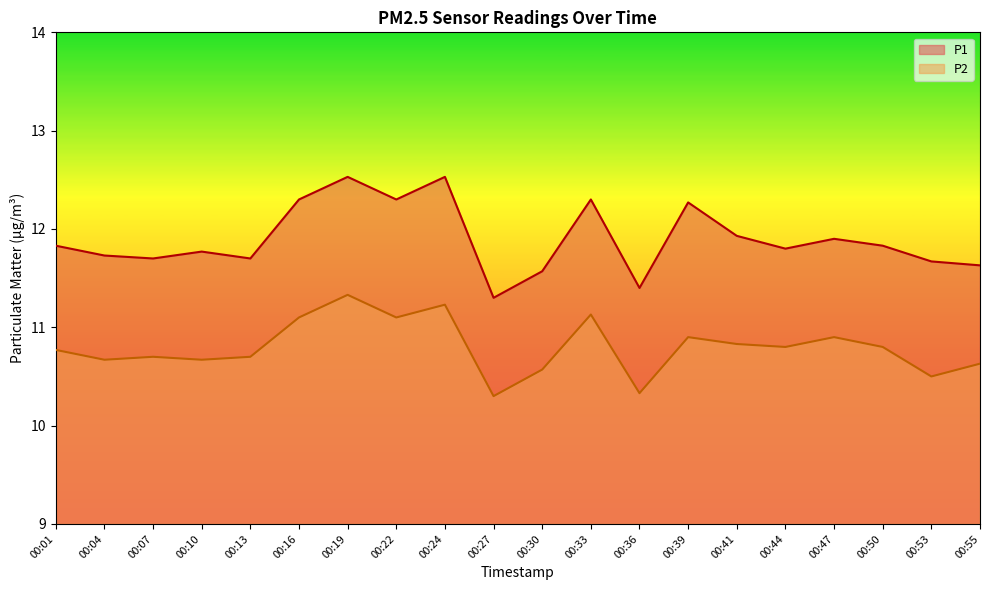

What is the approximate value of P2 at 00:33?

11.1